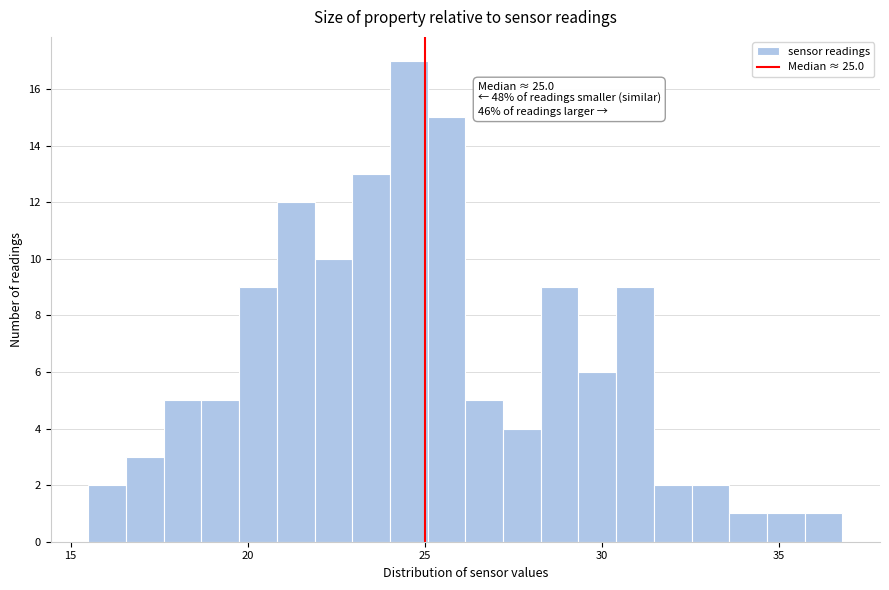

Around what value on the x-axis is the tallest bar? Give the approximate position of its centre, as read against the axis.

24.5